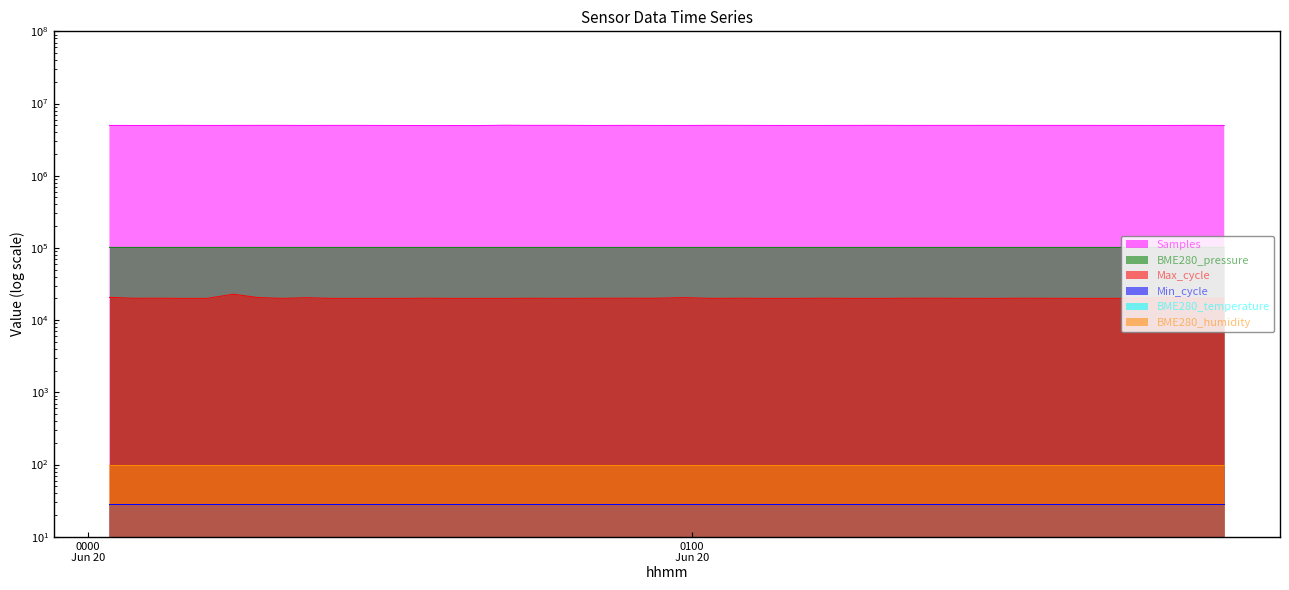

What is the maximum value for Samples?

5006717.0